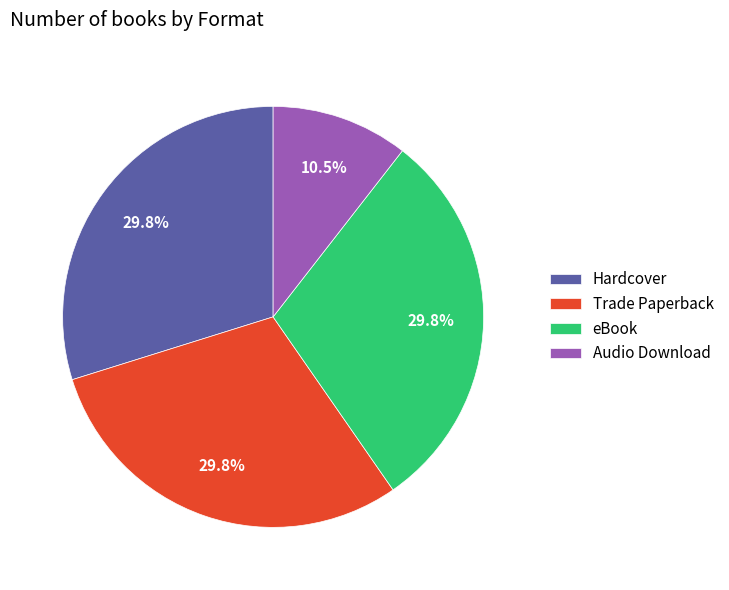

Which slice is the smallest?

Audio Download